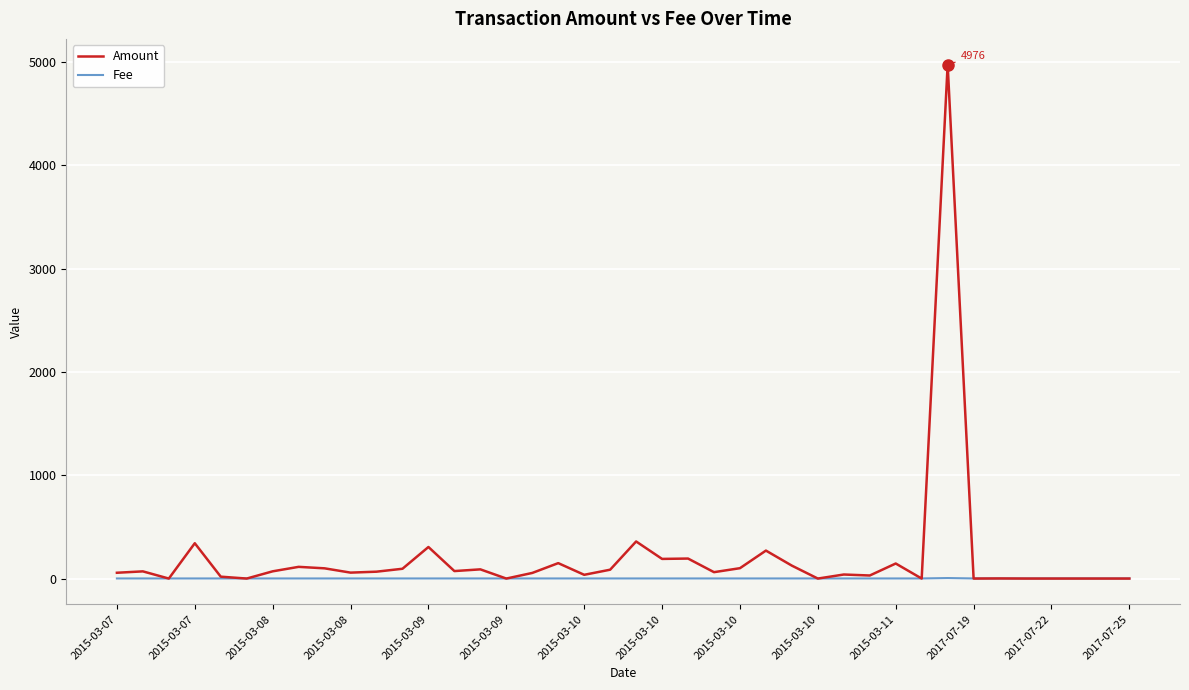

How many lines are shown in the chart?

2